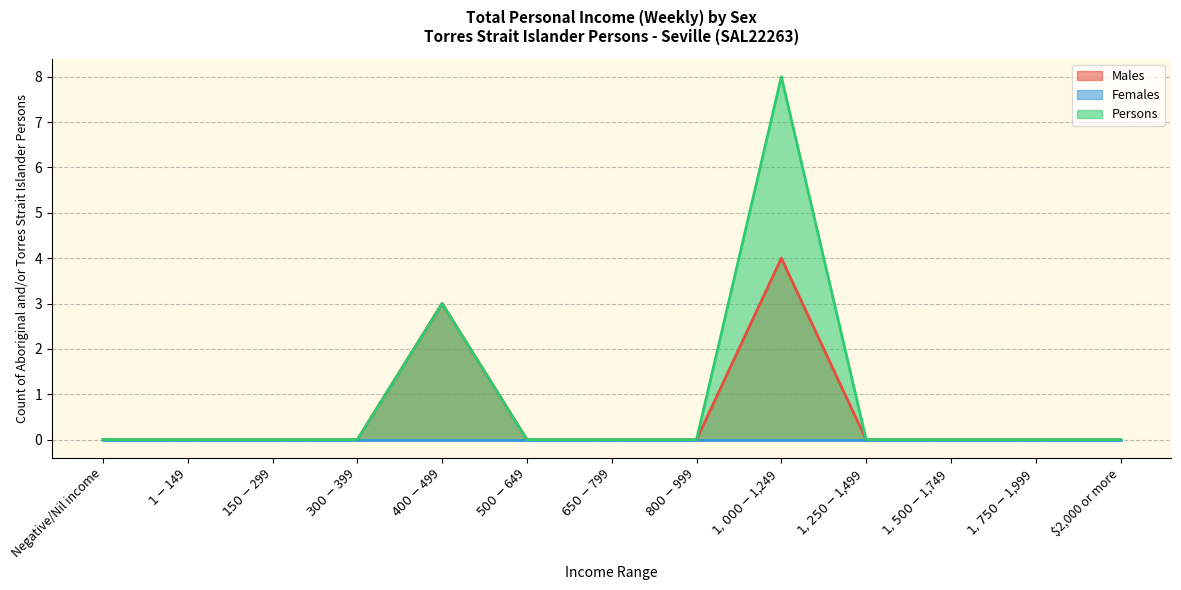

At which category is the sum across all series the highest?

$1,000-$1,249